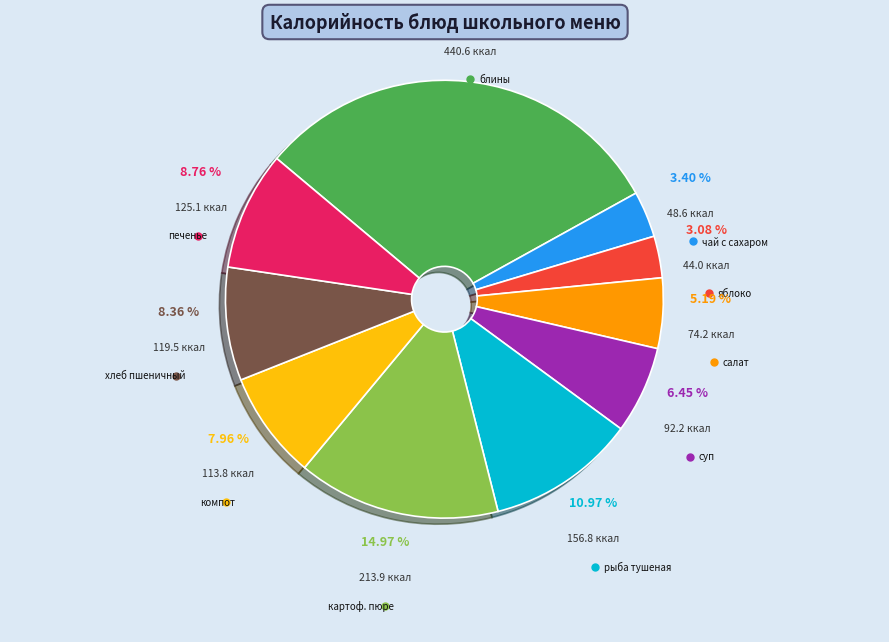

Between хлеб пшеничный and яблоко, which is larger?

хлеб пшеничный